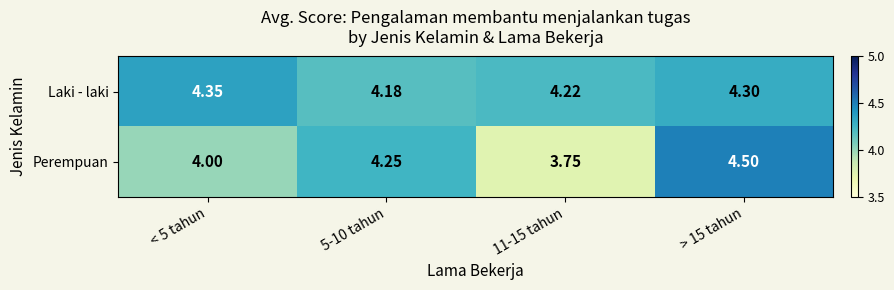

Rank the series by their average value, from highest to lowest.

Laki - laki, Perempuan